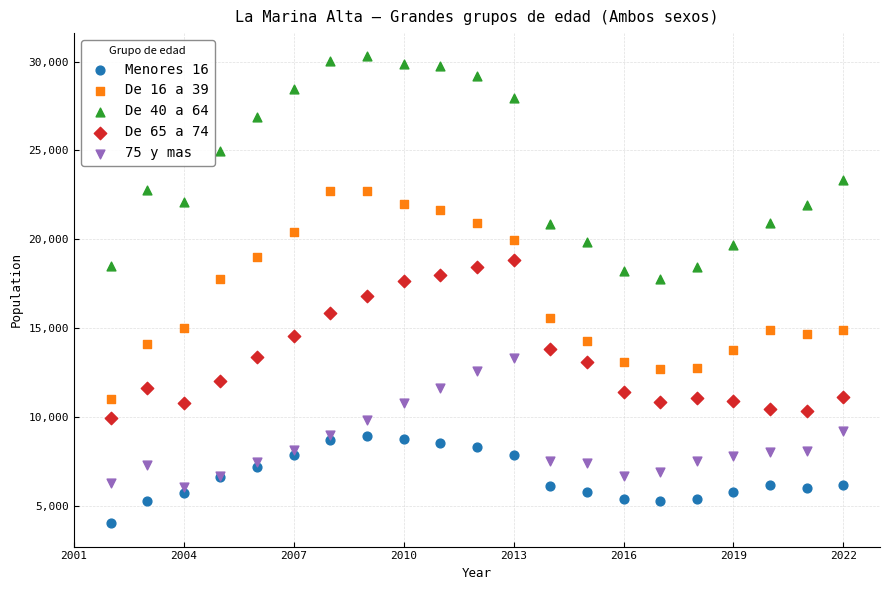

Which series has the widest spread of Y values?

De 40 a 64